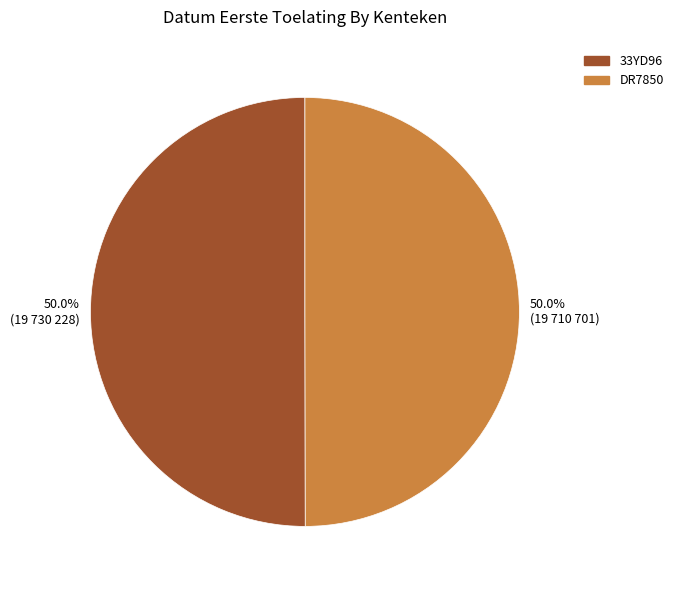

What percentage do 50.0% (19 730 228) and 50.0% (19 710 701) together represent?

100.0%